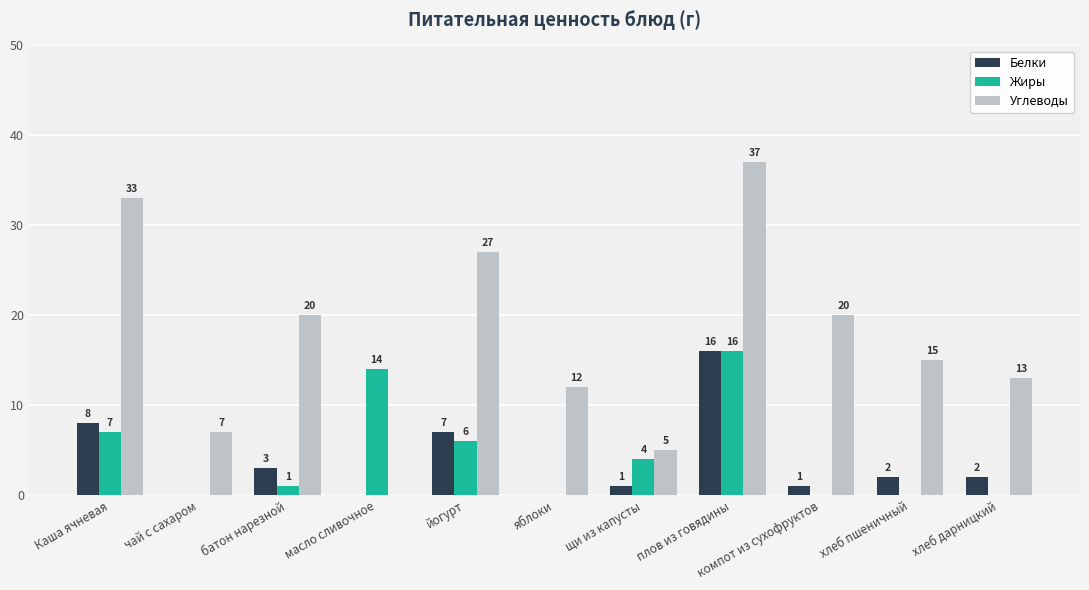

The value of Жиры at хлеб пшеничный is 0. True or false?

True